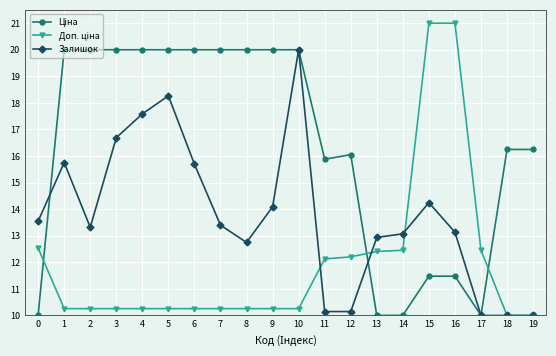

What is the approximate value of Залишок at 18?

10.0